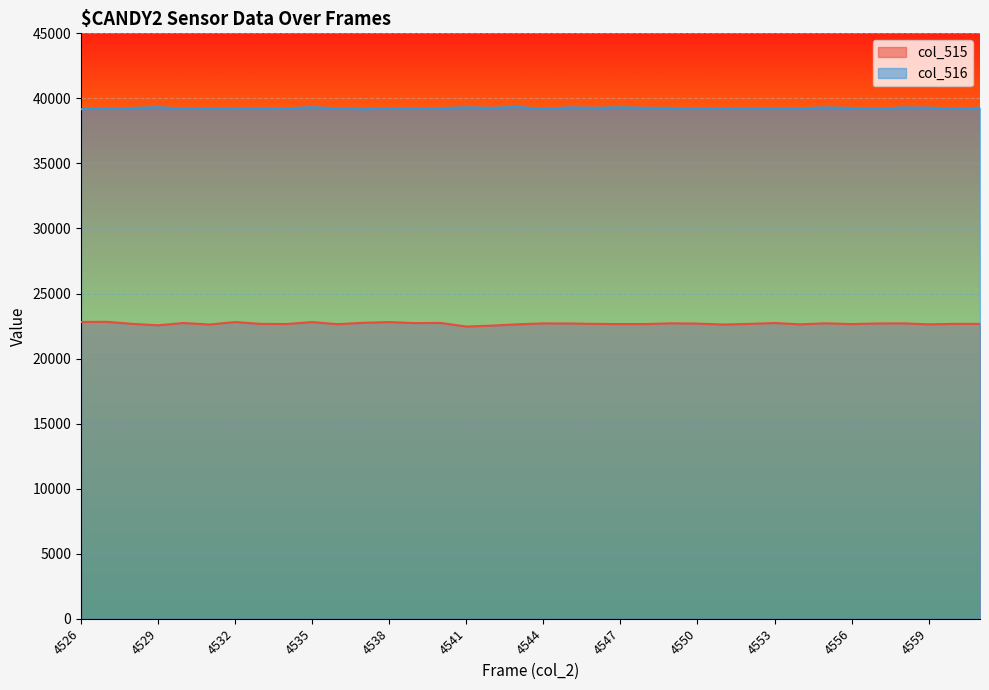

True or false: col_516 and col_515 intersect in this chart.

False